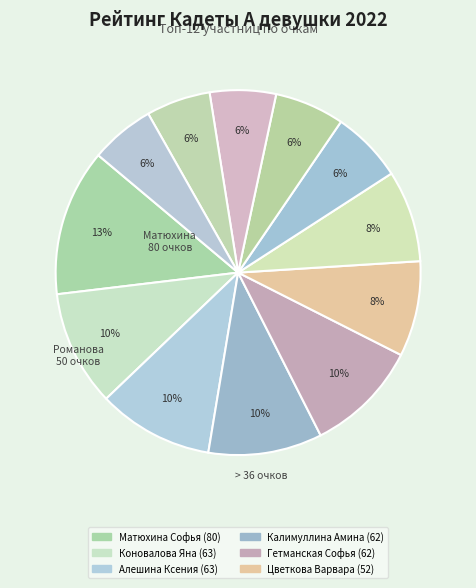

How many slices are in this pie chart?

12